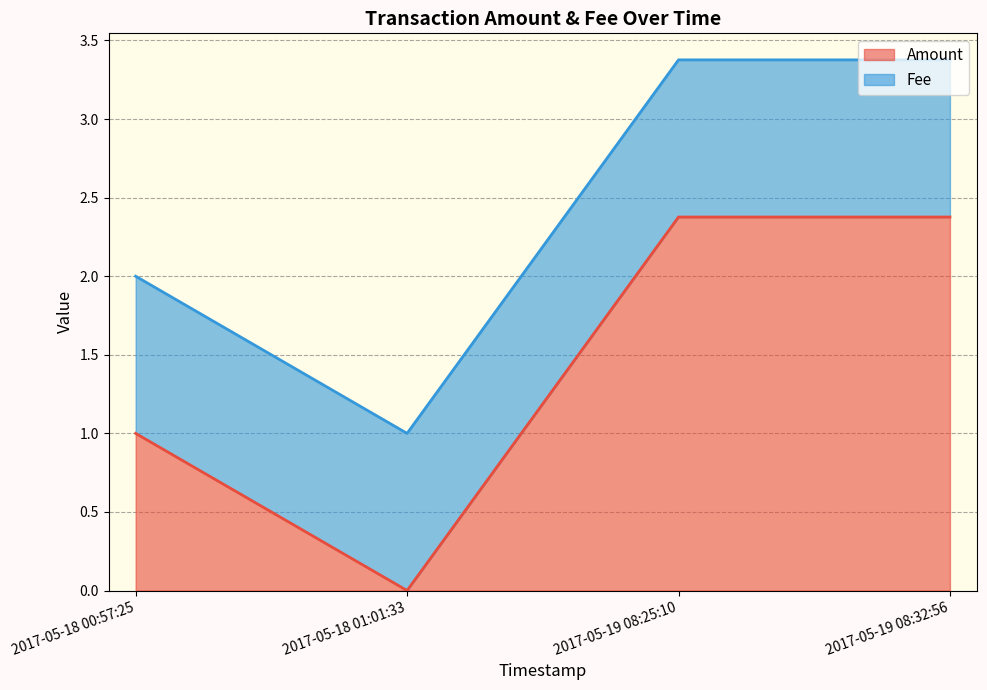

How many values in the Amount series are below 2?

2